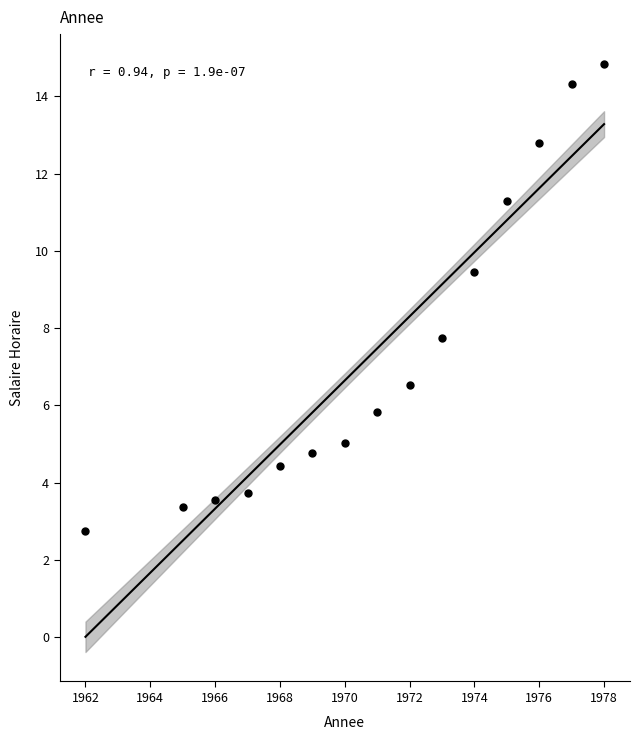

What is the range of Y values (max minus min)?

12.1